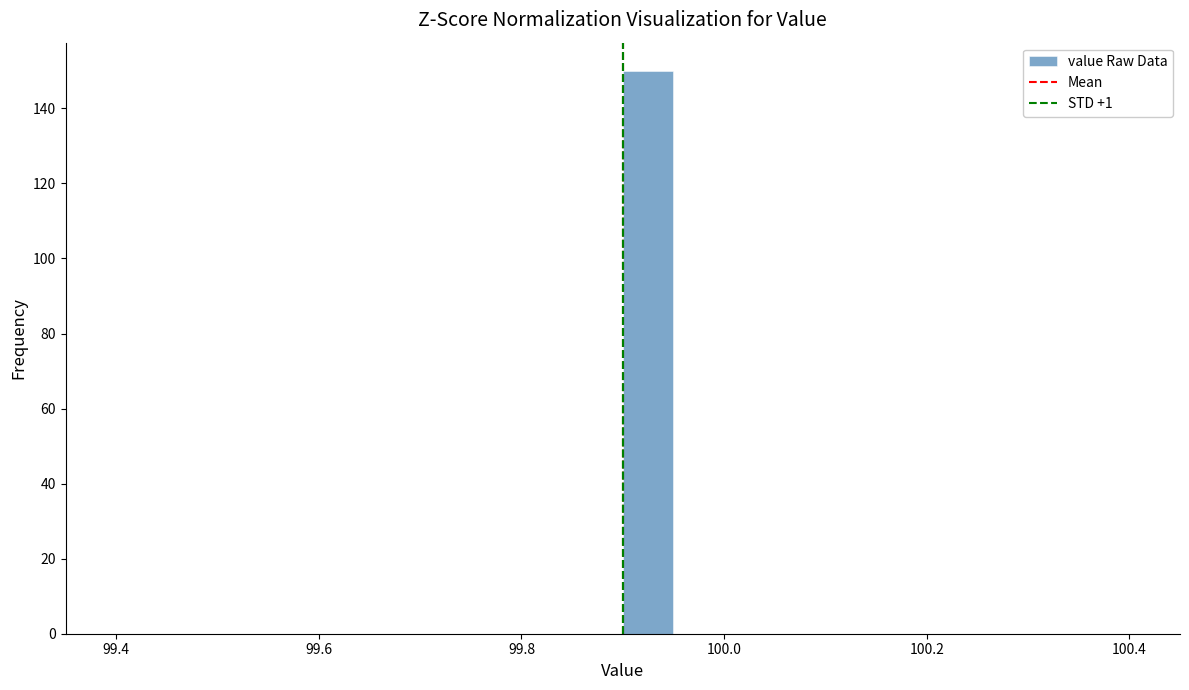

Read against the x-axis, roughly where is the centre of the tallest bar?

99.92